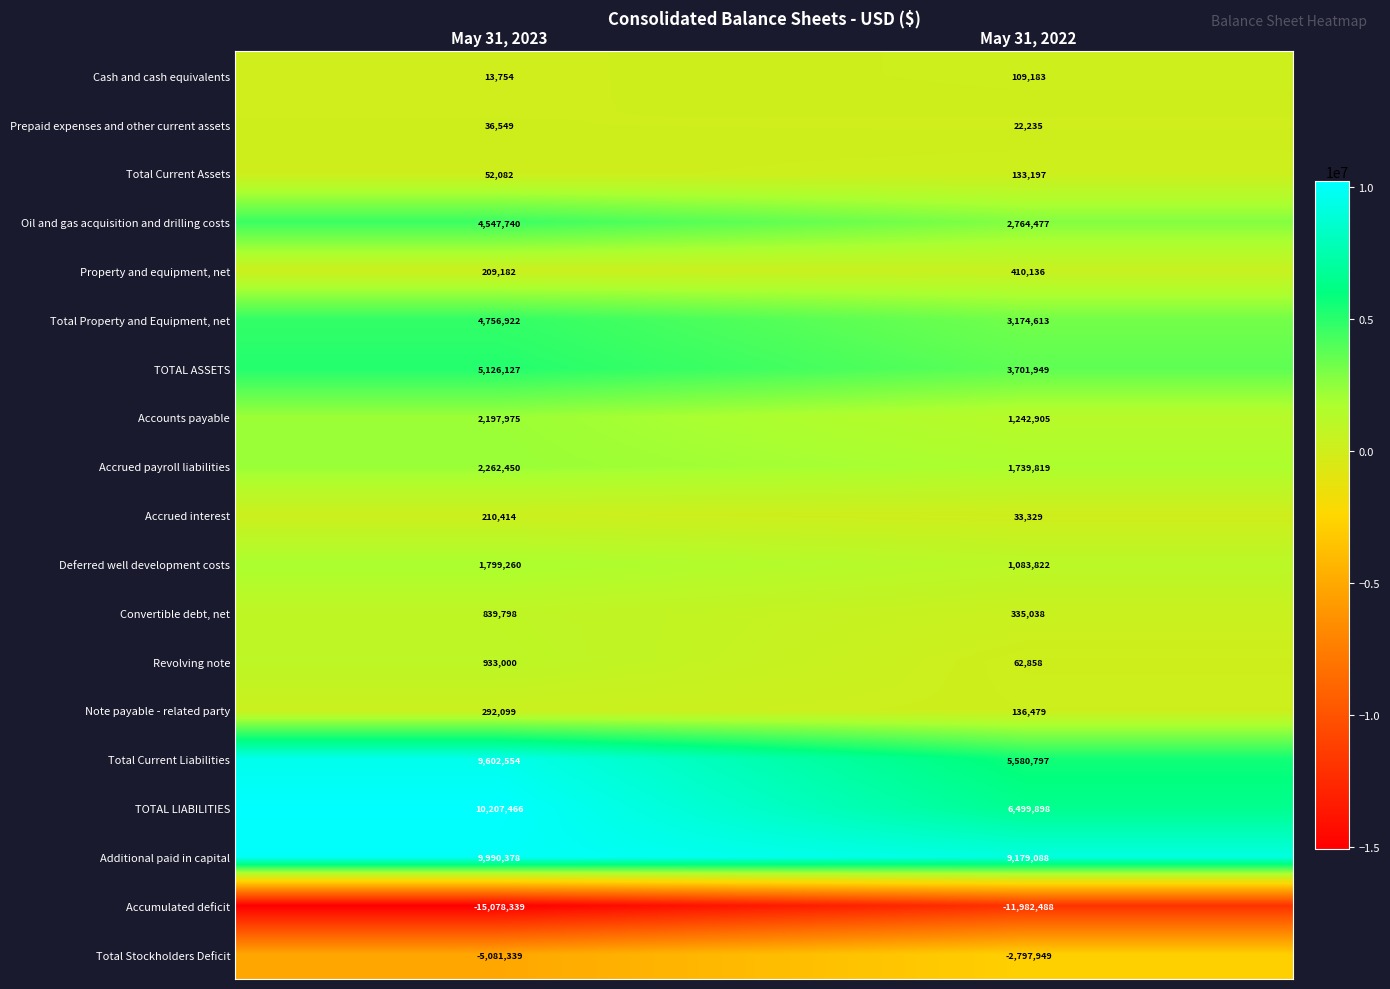

What is the difference between the maximum and minimum values in the TOTAL LIABILITIES series?

3707568